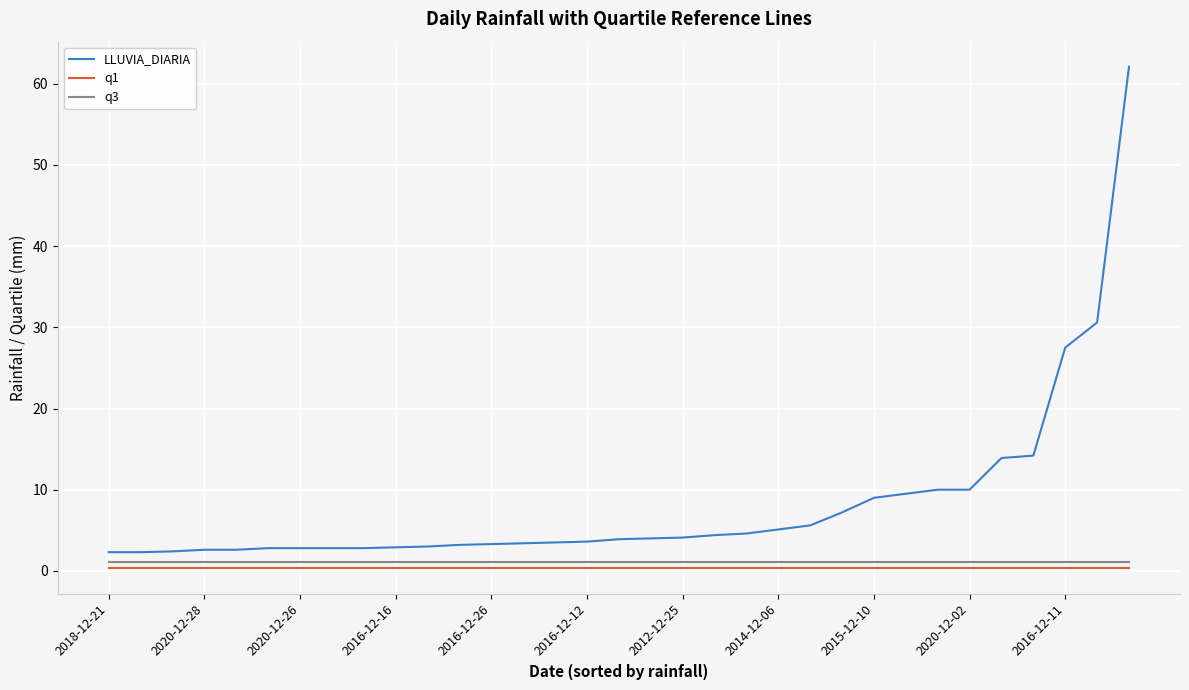

Which series has the largest total across all categories?

LLUVIA_DIARIA